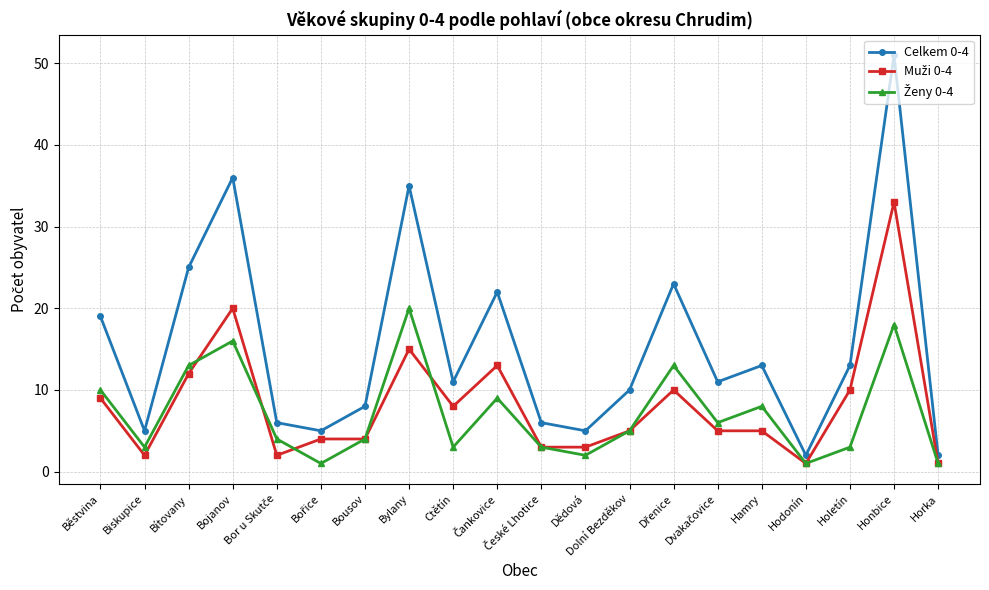

What is the maximum value shown in the chart?

51